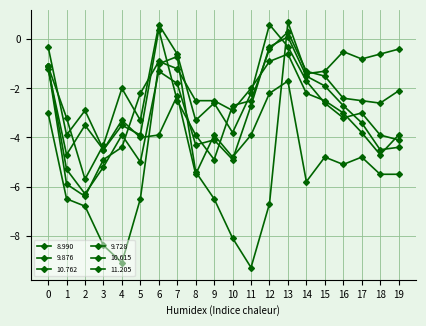

True or false: 9.728 and 11.205 cross at least once.

True